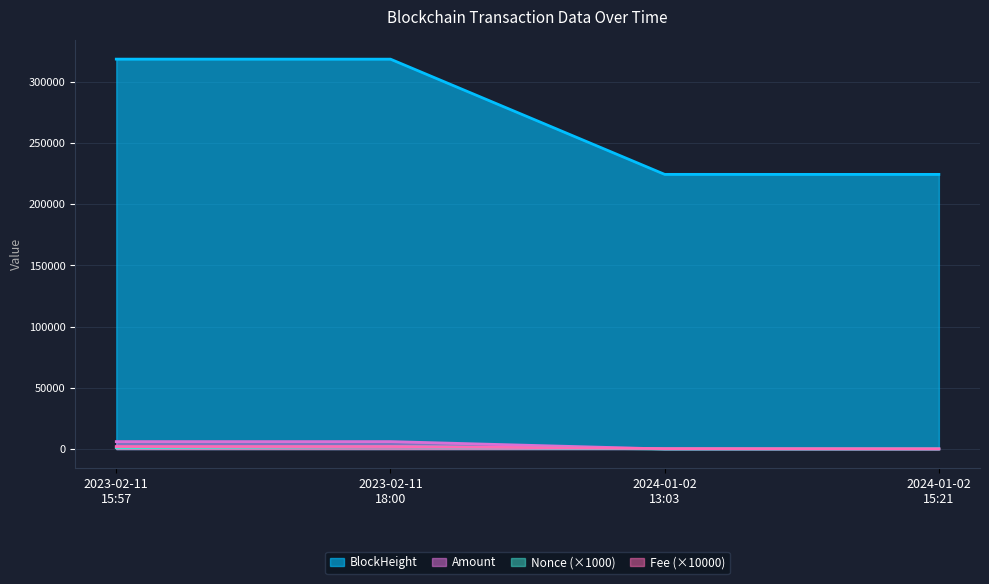

True or false: Amount and BlockHeight cross at least once.

False